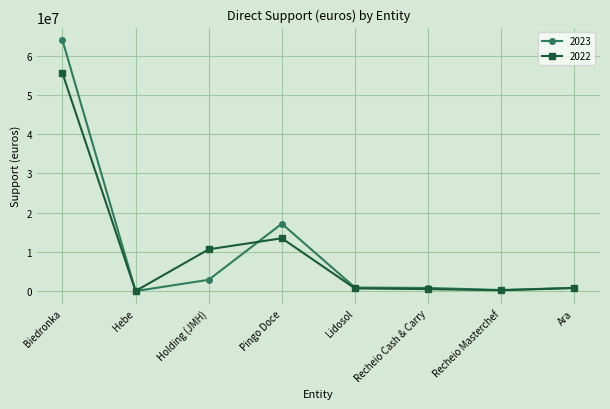

At which category does 2022 reach its first local valley?

Hebe